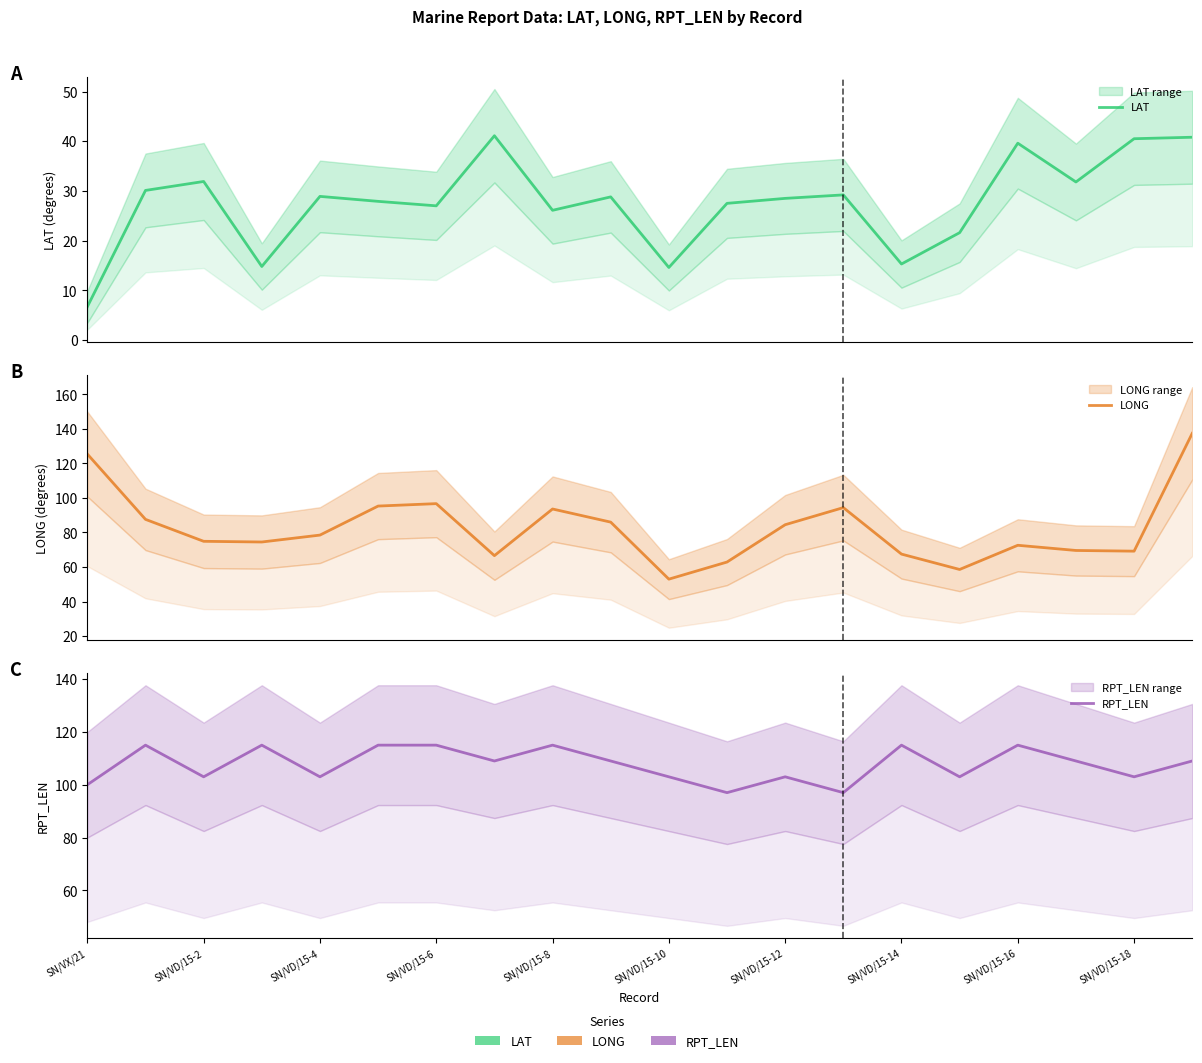

Which series has the largest range (max minus min)?

LONG